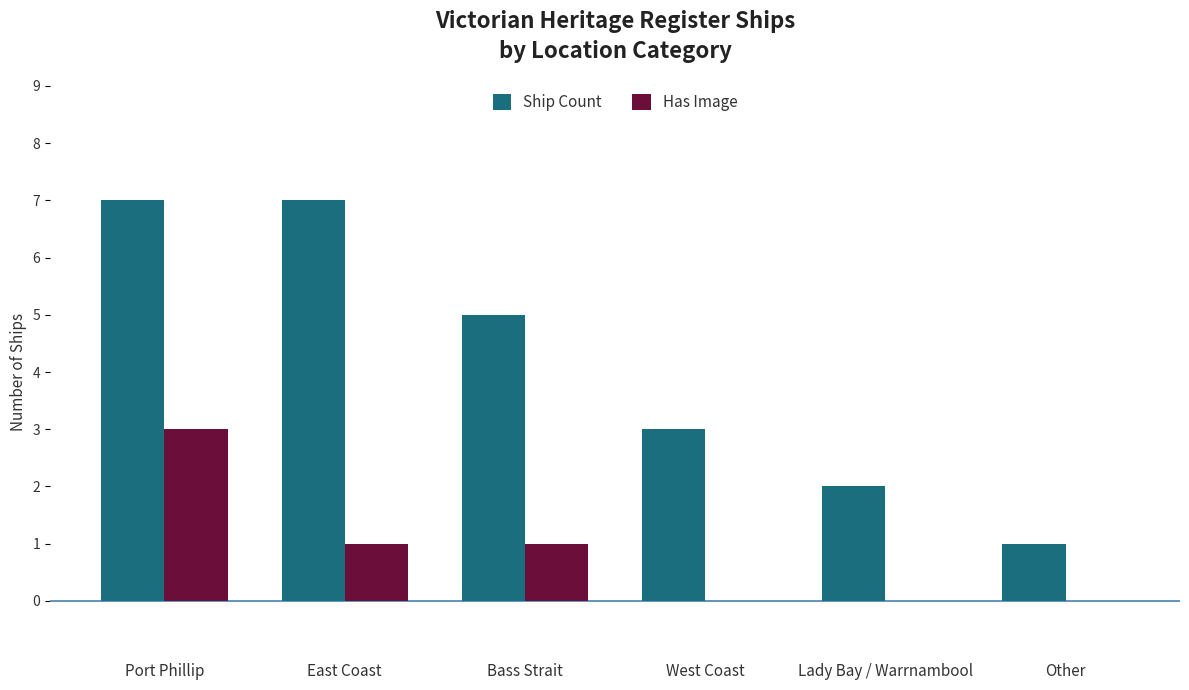

True or false: Has Image has a value of 0 at Lady Bay / Warrnambool.

True